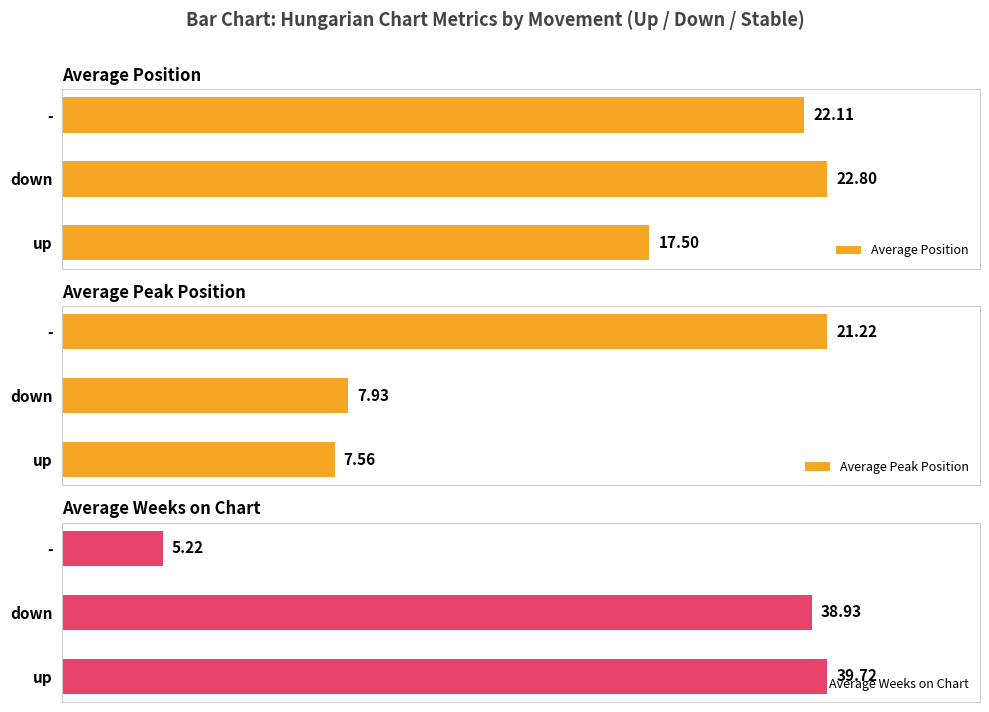

How many bars are there in total?

9